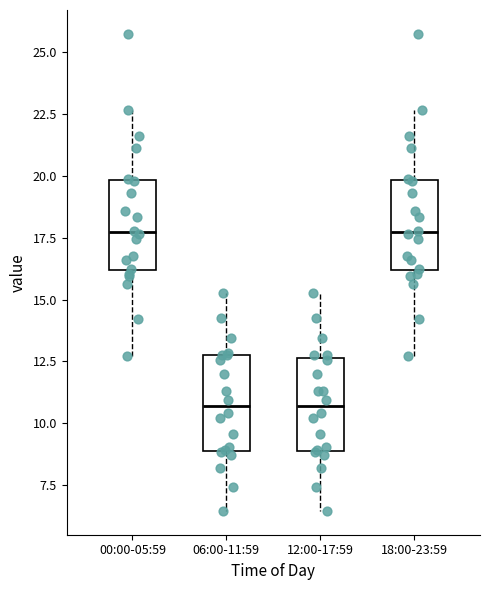

Reading left to right, transcribe this box plot: for each box, give where its median line is, the range the box spans, and where its two whiskers end, as read against the y-axis. The values are not printed on the chart, so give them approximately, as read against the axis.

00:00-05:59: median 17.5, box 16.0 to 20.0, whiskers 12.5 to 22.5
06:00-11:59: median 10.5, box 9.0 to 13.0, whiskers 6.5 to 15.5
12:00-17:59: median 10.5, box 9.0 to 12.5, whiskers 6.5 to 15.5
18:00-23:59: median 17.5, box 16.0 to 20.0, whiskers 12.5 to 22.5